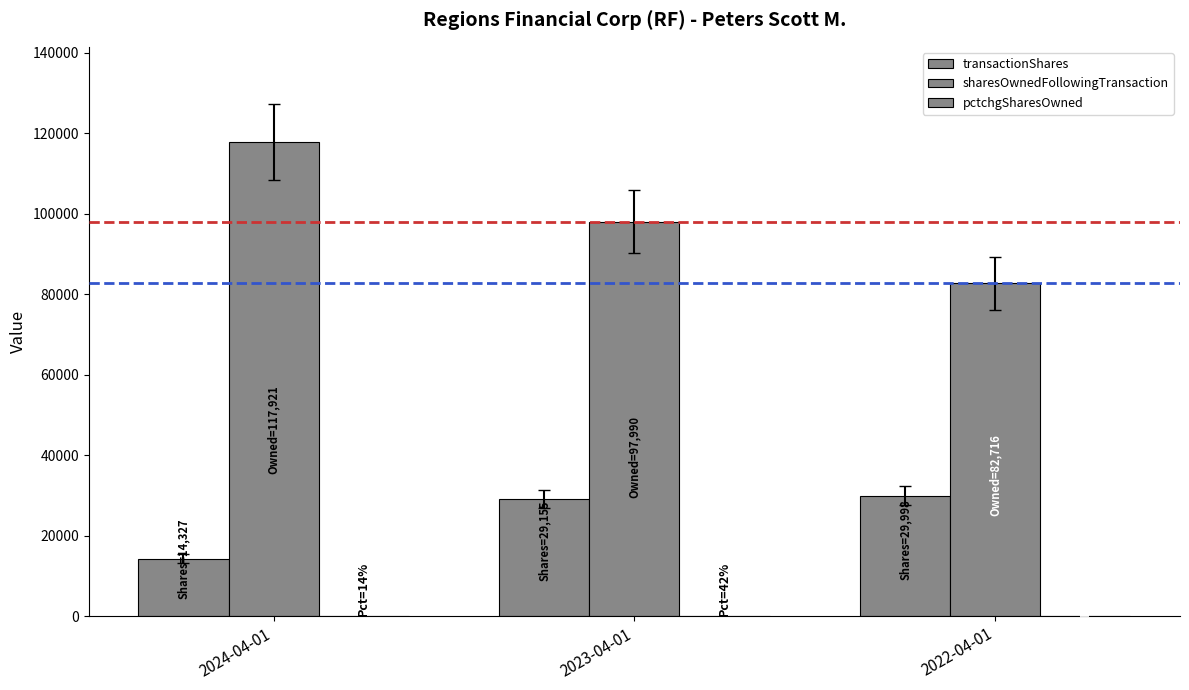

The sharesOwnedFollowingTransaction series shows 149262 at 2023-04-01. True or false?

False